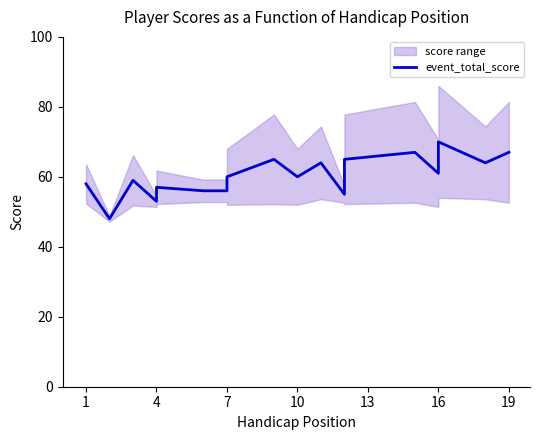

What is the minimum value shown in the chart?

48